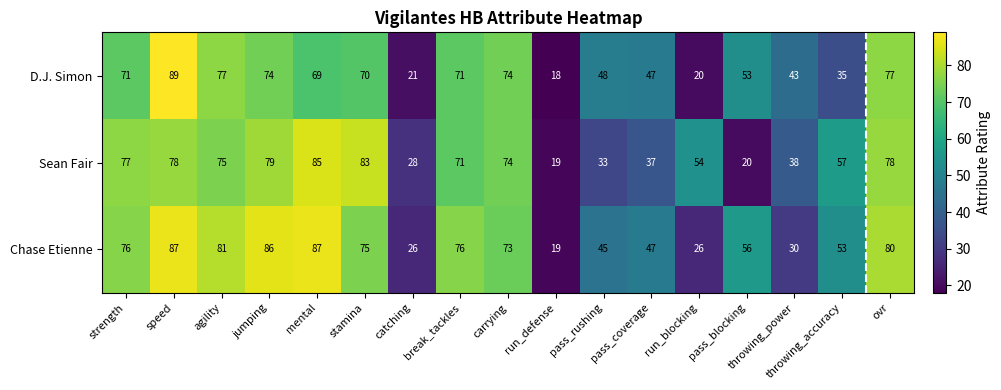

What is the minimum value for Chase Etienne?

19